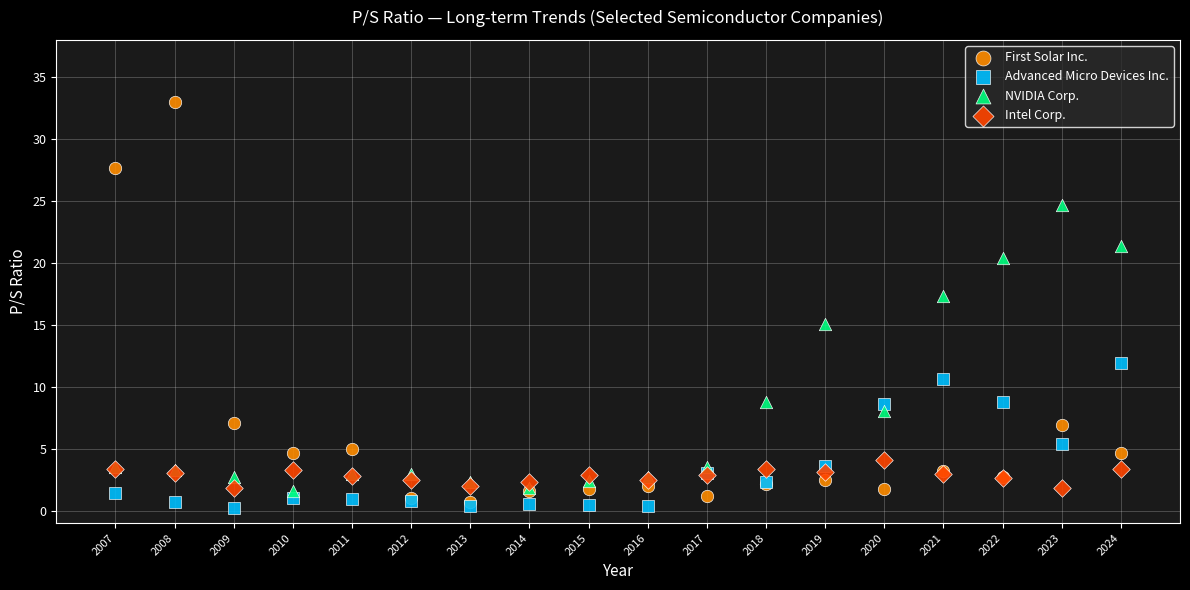

In the NVIDIA Corp. series, what Y value is closest to 13?

15.1